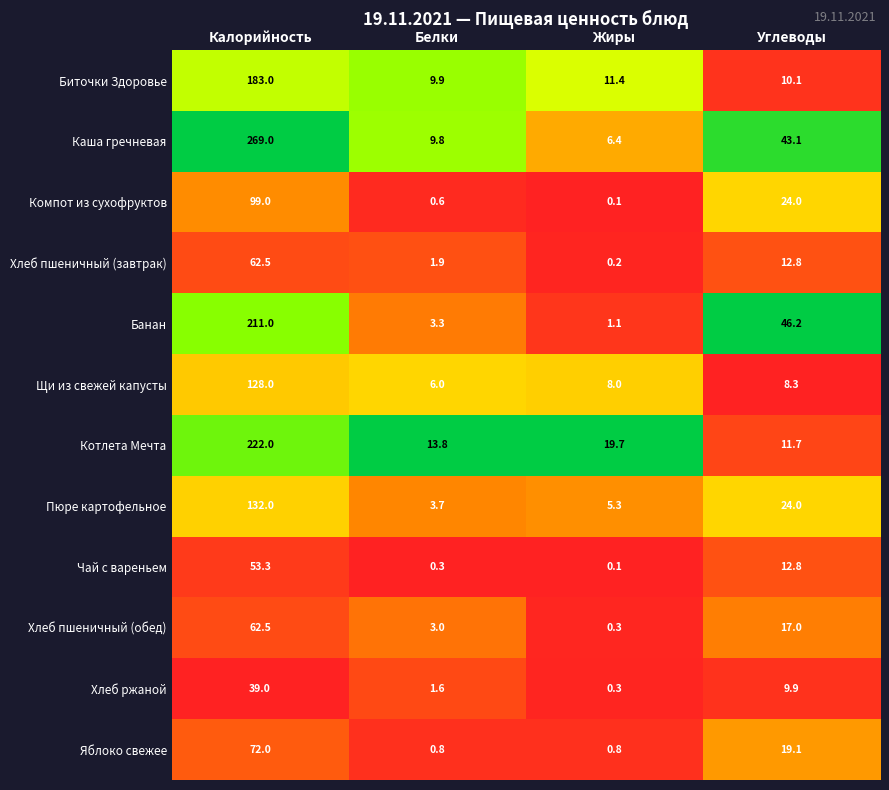

At how many categories does at least one series exceed 0?

4